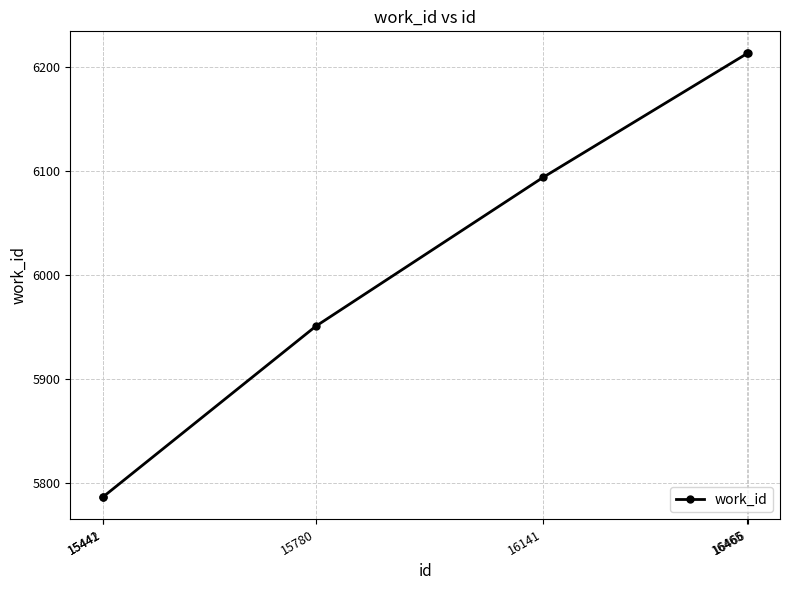

Where is the data nearest to the value 6000?

15780